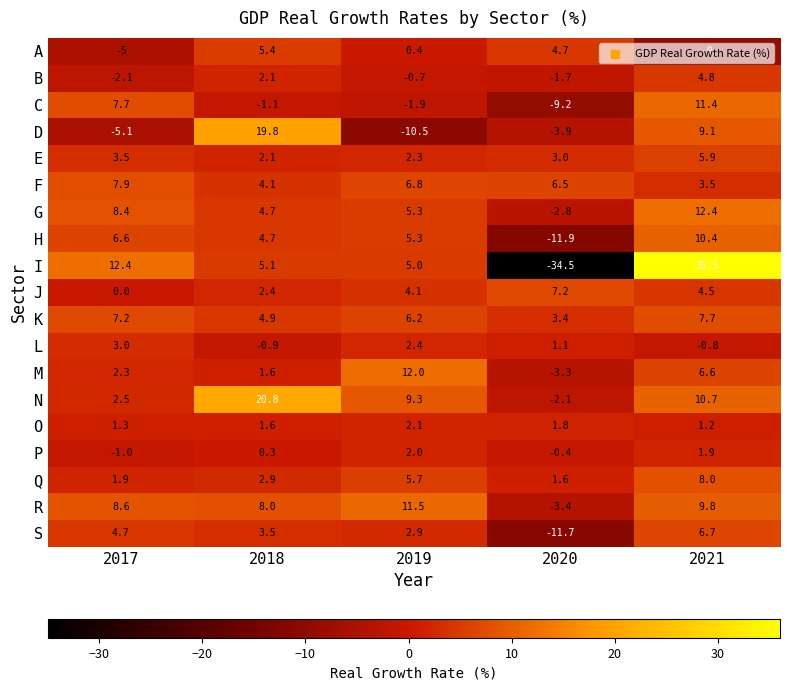

What is the sum of the S values at 2019 and 2021?

9.6